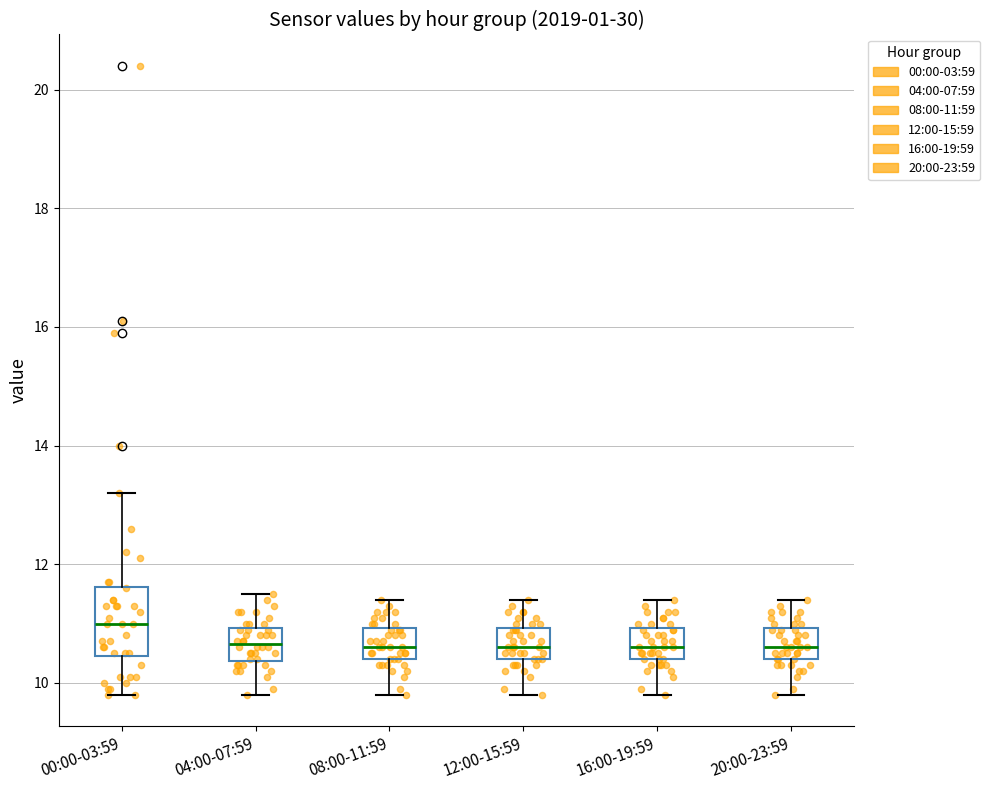

Reading left to right, read every box against the y-axis: the position of its median line, the range the box covers, and the ends of its whiskers. The values are not printed on the chart, so give them approximately, as read against the axis.

00:00-03:59: median 11.0, box 10.4 to 11.6, whiskers 9.8 to 13.2
04:00-07:59: median 10.6, box 10.4 to 11.0, whiskers 9.8 to 11.6
08:00-11:59: median 10.6, box 10.4 to 11.0, whiskers 9.8 to 11.4
12:00-15:59: median 10.6, box 10.4 to 11.0, whiskers 9.8 to 11.4
16:00-19:59: median 10.6, box 10.4 to 11.0, whiskers 9.8 to 11.4
20:00-23:59: median 10.6, box 10.4 to 11.0, whiskers 9.8 to 11.4